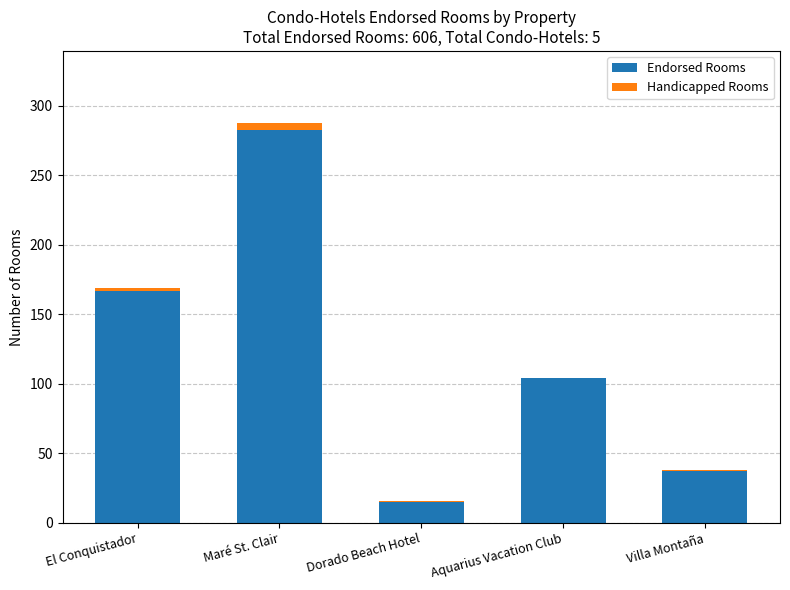

Where is Endorsed Rooms nearest to the value 149?

El Conquistador